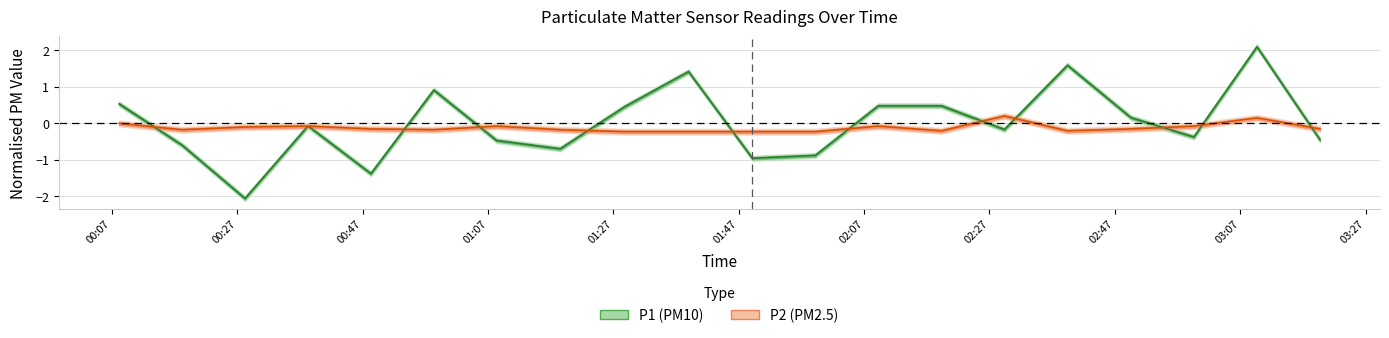

What value does the P1 series have at 03:19?

-0.4